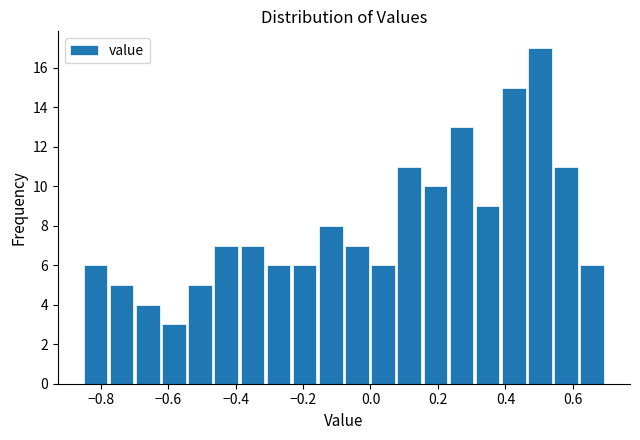

Read against the x-axis, roughly where is the centre of the tallest bar?

0.50